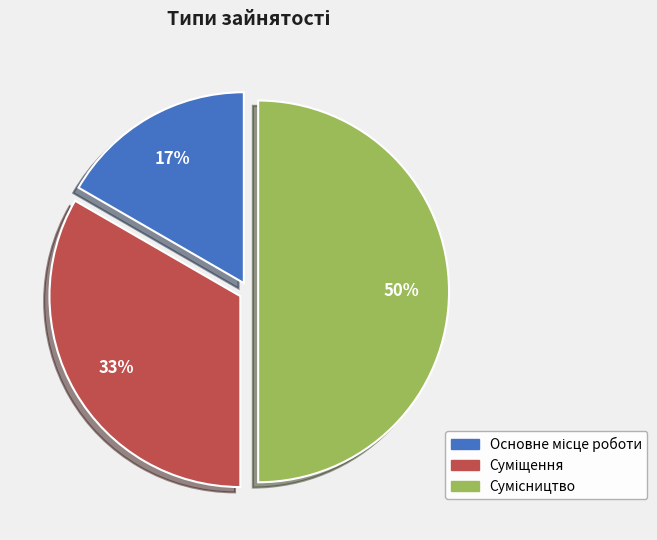

How many segments does this pie chart have?

3